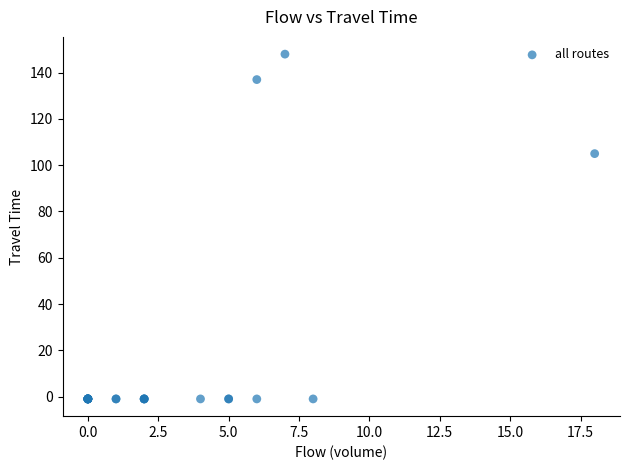

What Y value in the scatter plot is closest to 73?

105